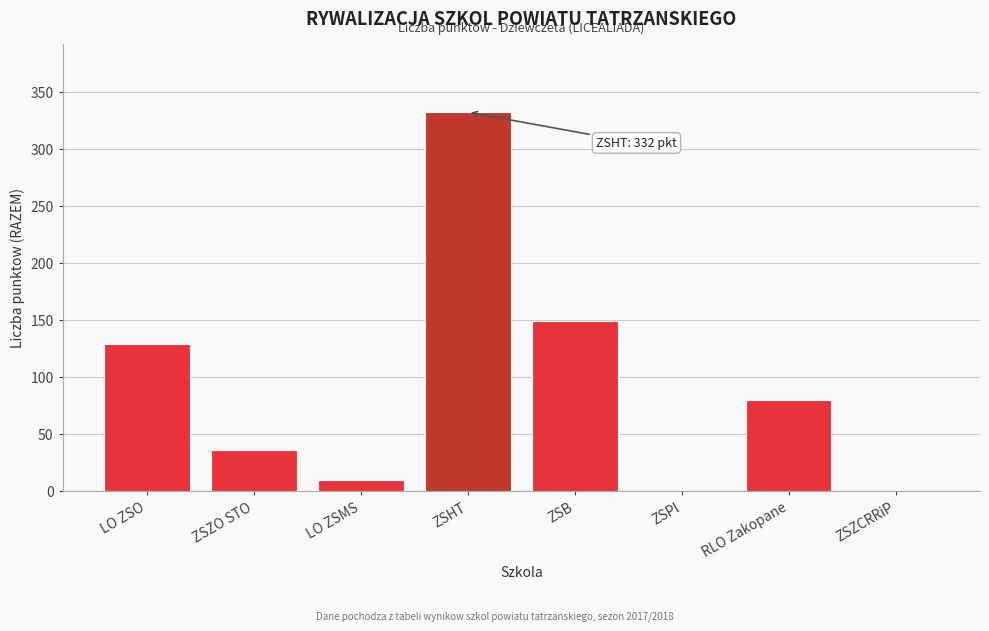

Reading left to right, transcribe all the data shown in this chart.

LO ZSO=129	ZSZO STO=36	LO ZSMS=10	ZSHT=332	ZSB=149	ZSPl=0	RLO Zakopane=80	ZSZCRRiP=0